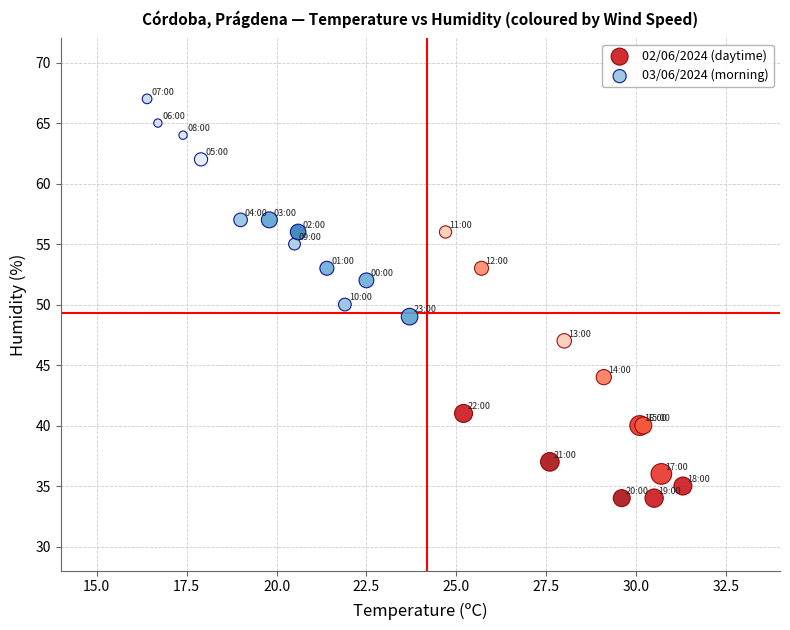

Which series reaches the minimum Y coordinate?

02/06/2024 (daytime)